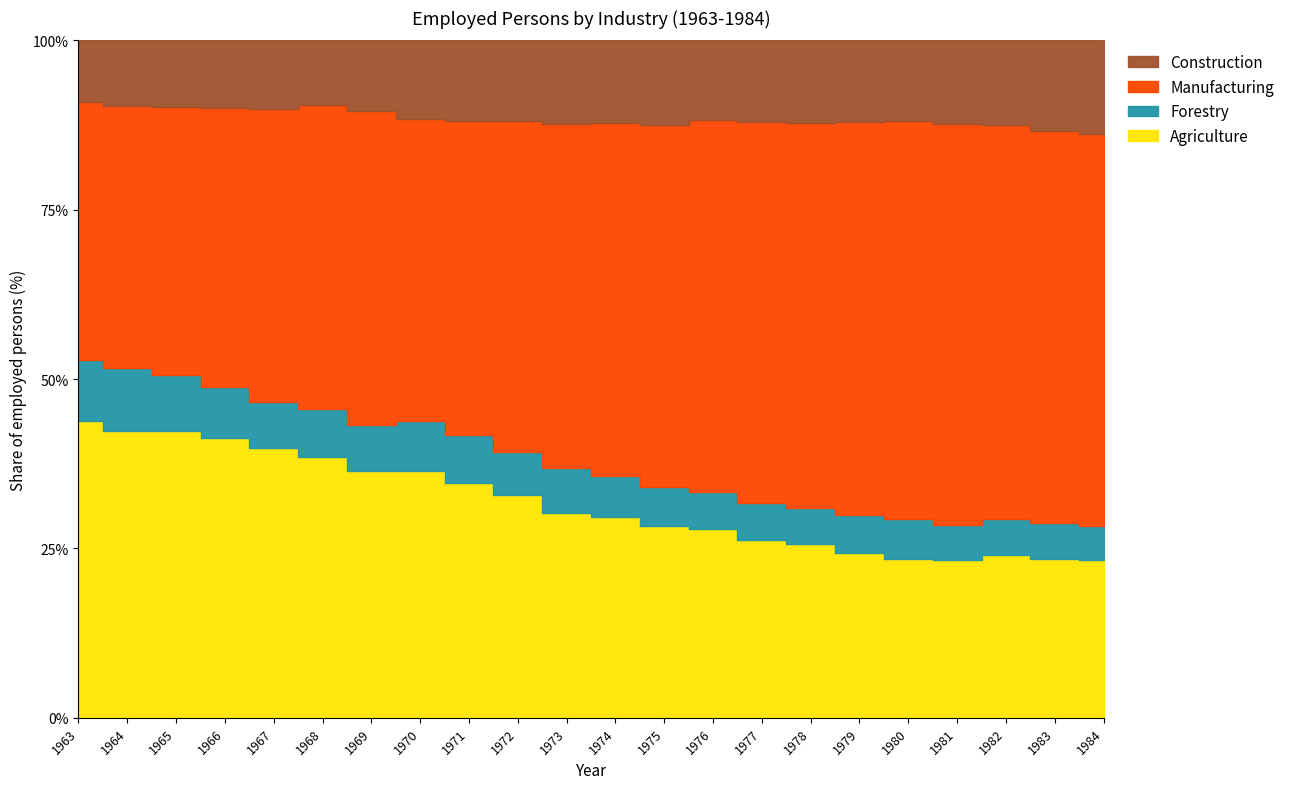

Reading left to right, what are all the values shown in this chart?

Agriculture: 576	548	542	526	485	449	425	451	424	389	354	353	327	306	278	261	251	251	250	255	246	242
Forestry: 118	119	106	96	82	82	79	91	88	74	79	73	66	61	57	55	58	63	55	57	56	52
Manufacturing: 501	501	505	526	528	522	541	552	568	579	594	622	616	602	595	579	601	627	636	618	606	601
Construction: 120	125	126	127	123	112	122	143	145	140	145	145	145	130	127	125	124	128	133	133	140	143